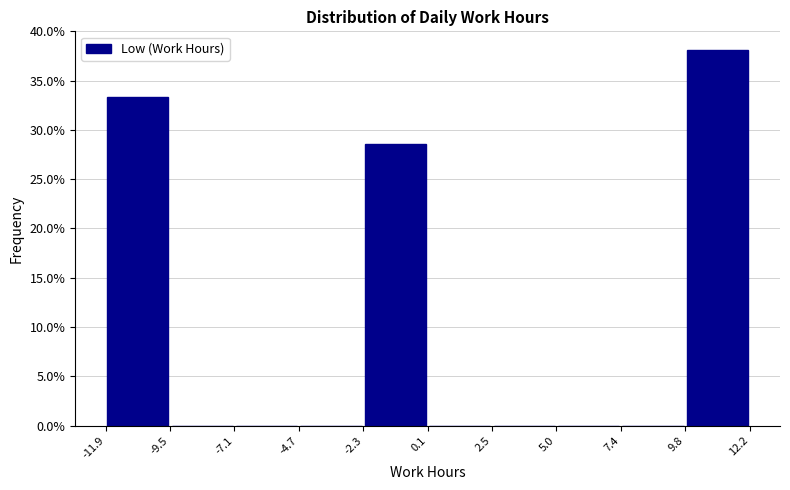

Reading left to right, transcribe this chart: for each bar, give the range it covers on the x-axis and its height. The values are not printed on the chart, so give them approximately, as read against the axis.

-11.9 to -9.5: 33.5
-9.5 to -7.1: 0
-7.1 to -4.7: 0
-4.7 to -2.3: 0
-2.3 to 0.1: 28.5
0.1 to 2.5: 0
2.5 to 5.0: 0
5.0 to 7.4: 0
7.4 to 9.8: 0
9.8 to 12.2: 38.0